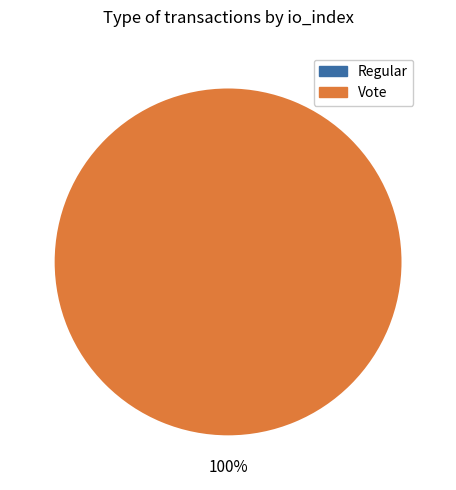

What is the smallest slice in the pie chart?

Regular